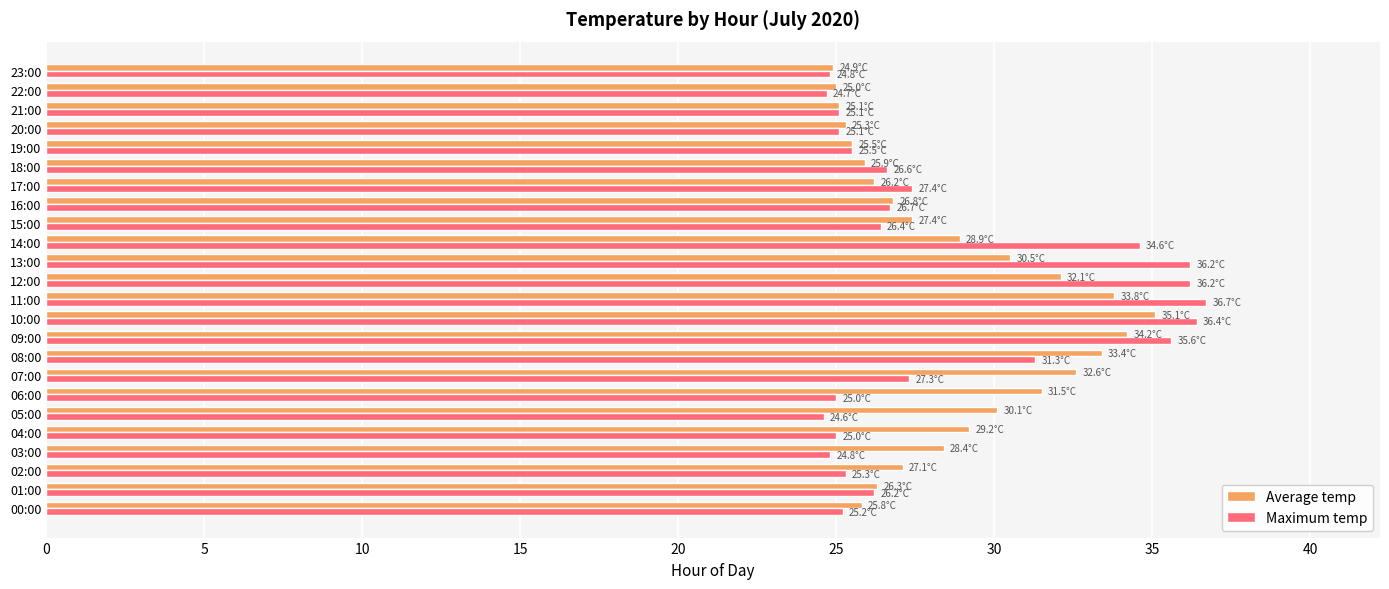

What is the minimum value shown in the chart?

24.6